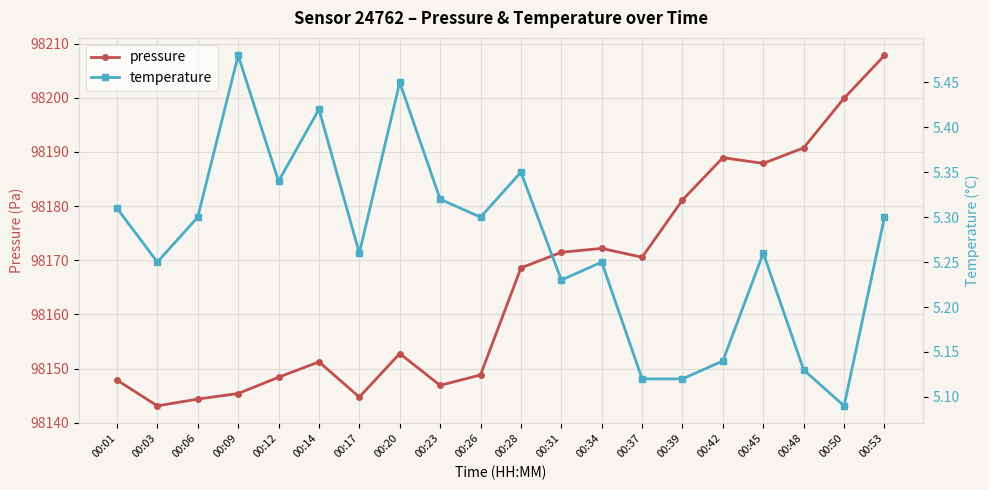

Which series changed the most between 00:17 and 00:20?

pressure